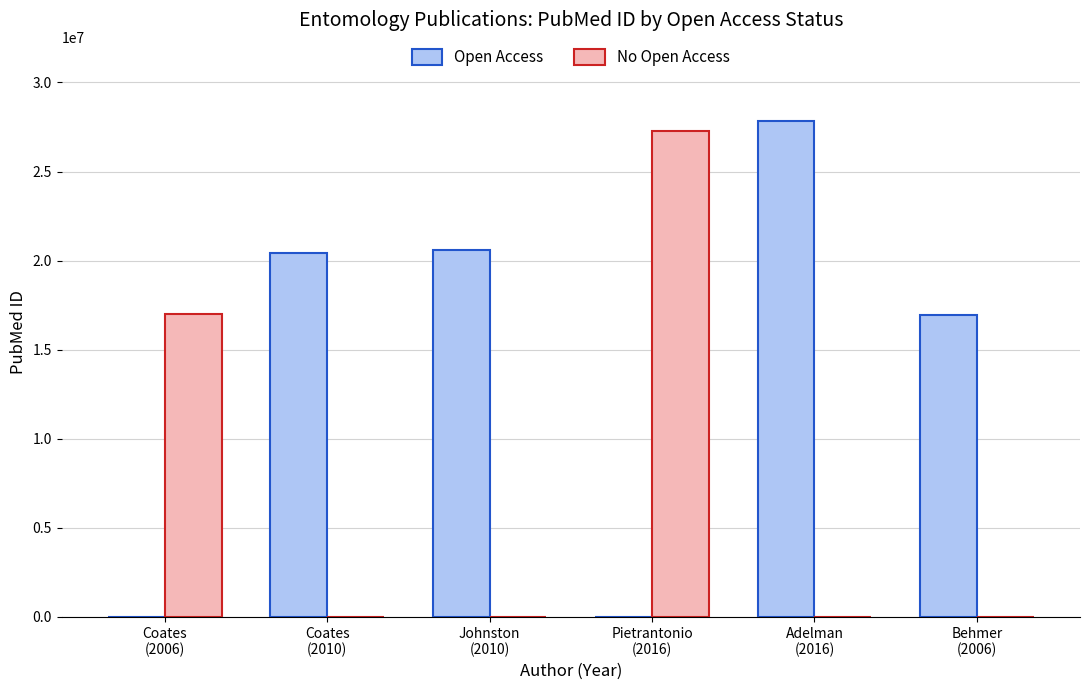

Which series has the largest total across all categories?

Open Access